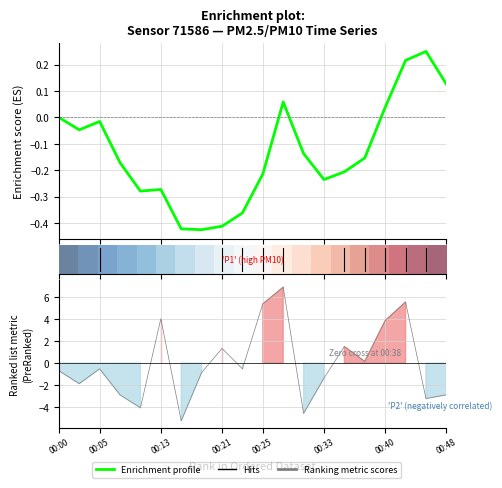

How many data points in Enrichment profile are less than 0?

14